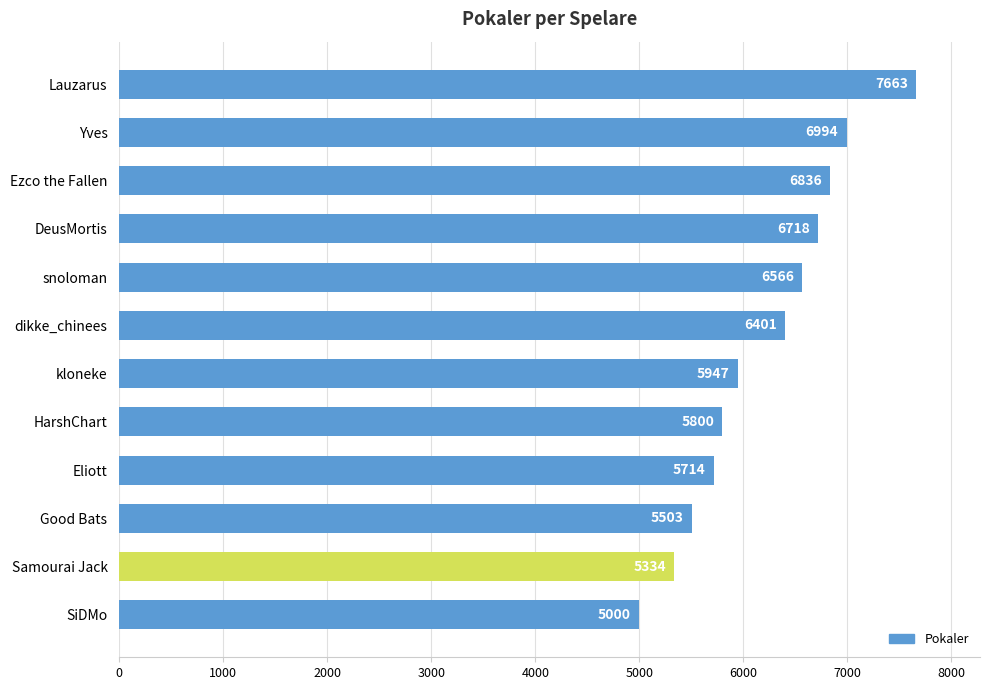

How many categories are shown in the chart?

12